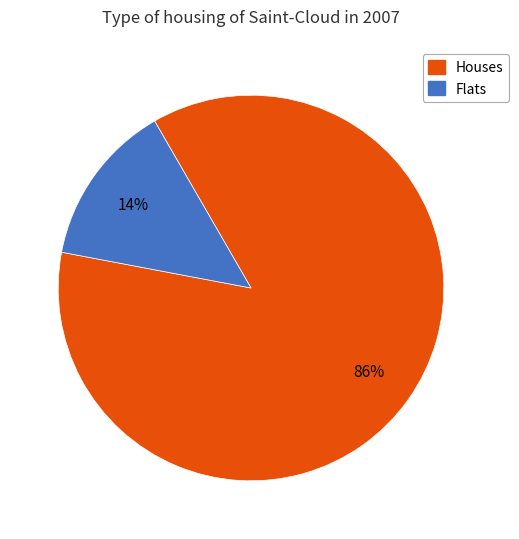

Count the number of slices in the pie.

2